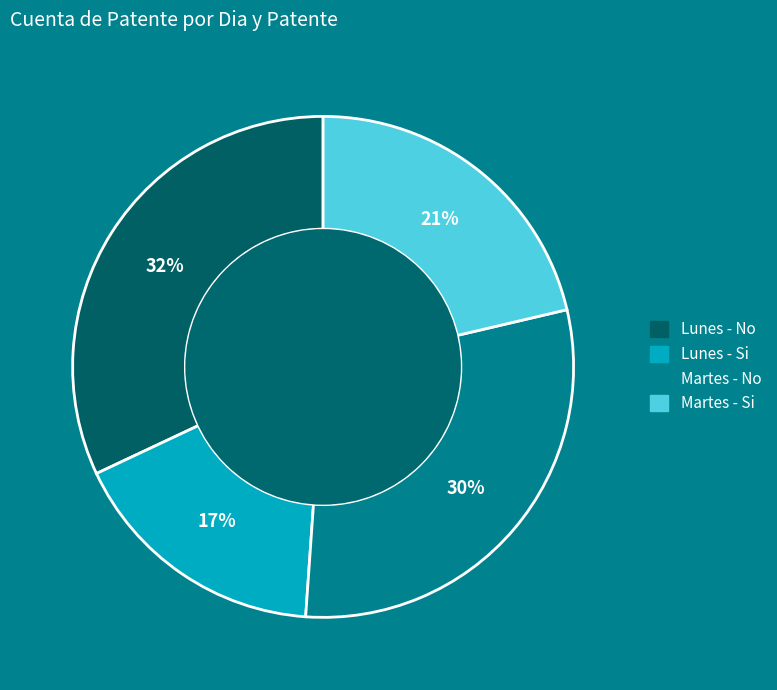

How many segments does this pie chart have?

4